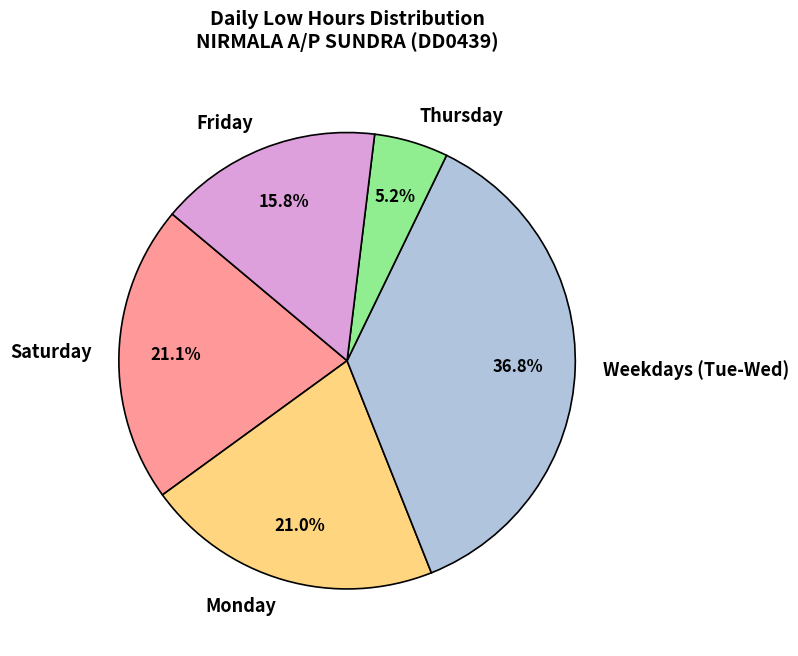

How many segments does this pie chart have?

5